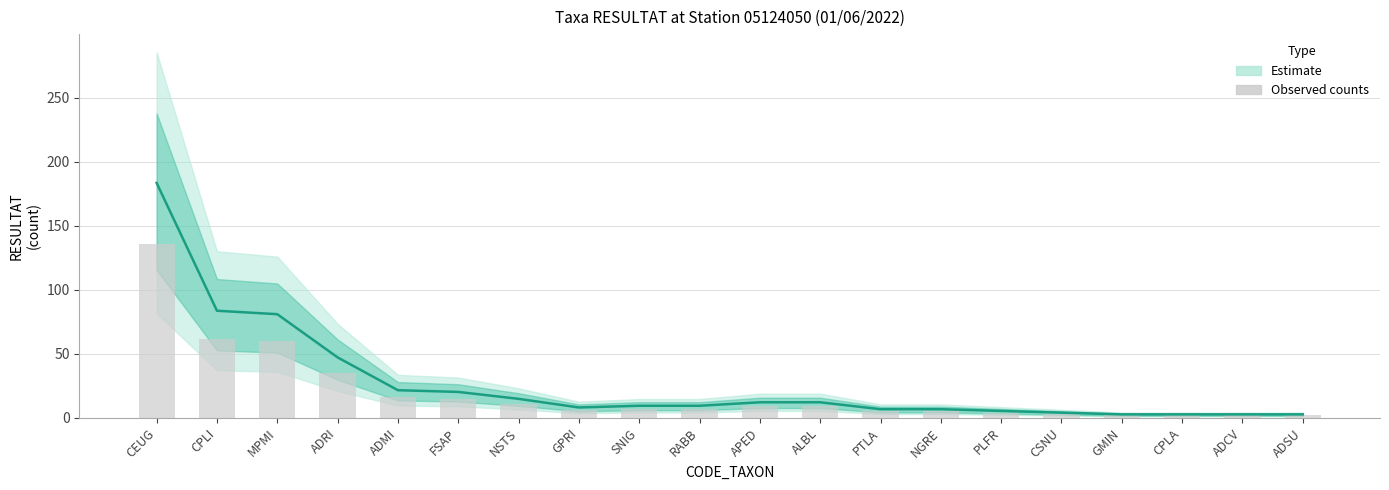

Reading left to right, transcribe all the data shown in this chart.

136	62	60	35	16	15	11	6	7	7	9	9	5	5	4	3	2	2	2	2